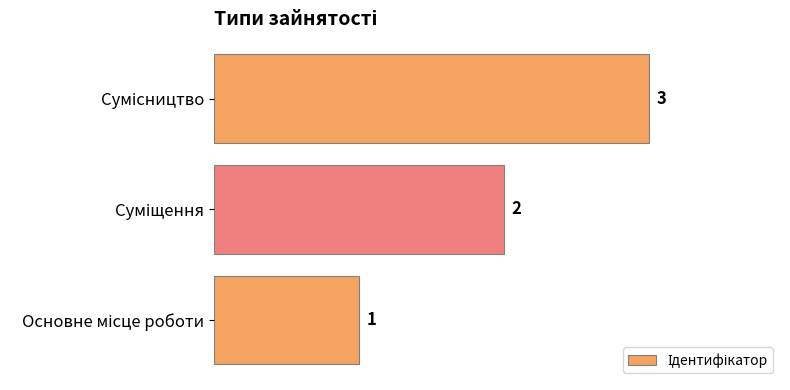

What is the greatest value displayed?

3